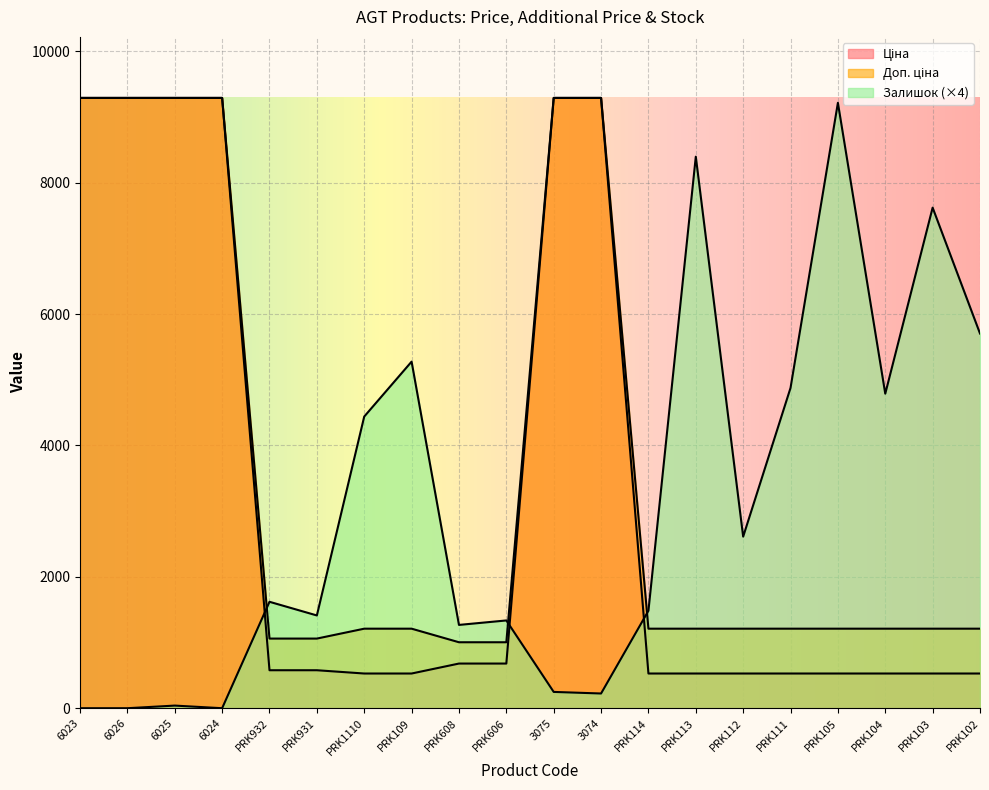

What value does the Залишок series have at 3075?

248.0